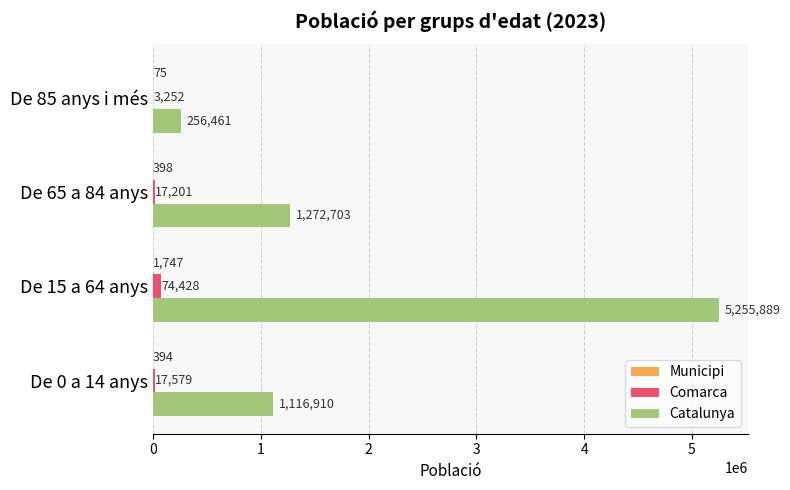

At which category does the chart reach its peak across all series?

De 15 a 64 anys